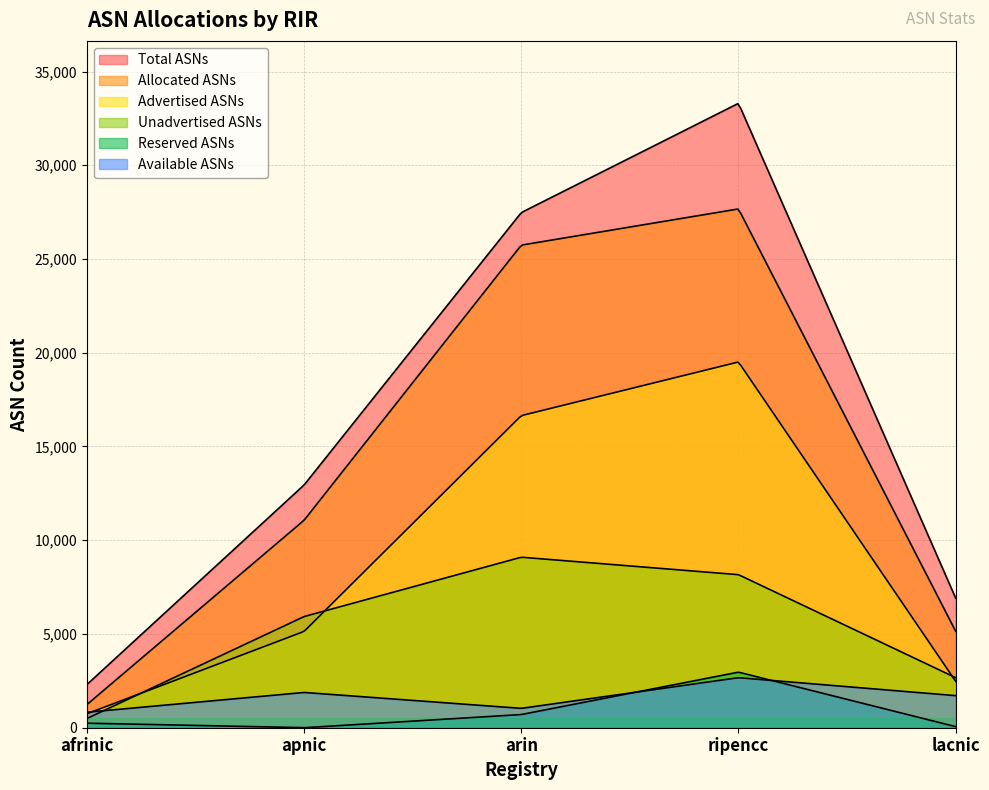

At which category does the chart reach its peak across all series?

ripencc